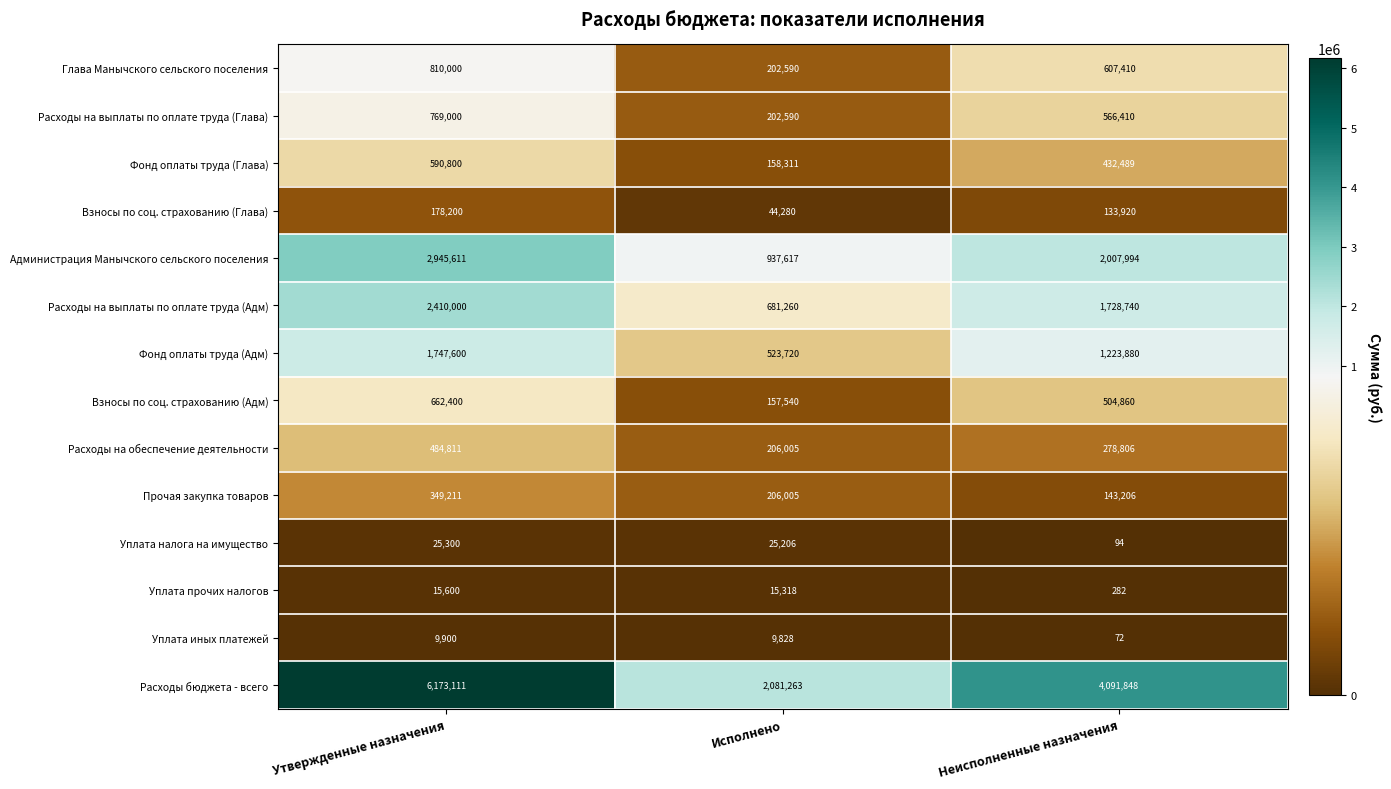

The value of Уплата прочих налогов at Исполнено is 8395. True or false?

False